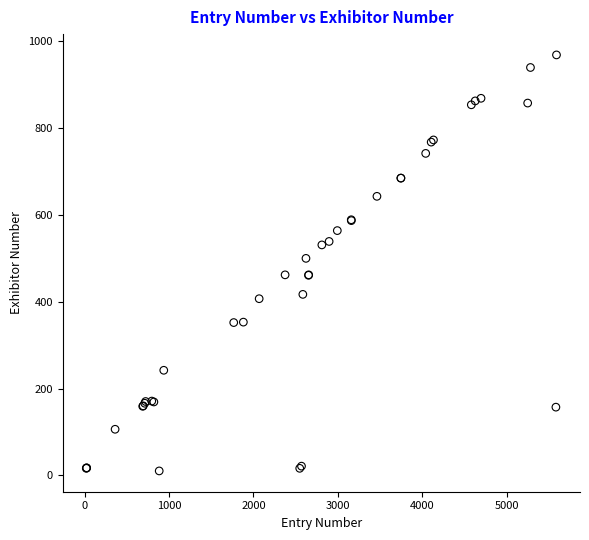

What Y value in the scatter plot is closest to 489?

500